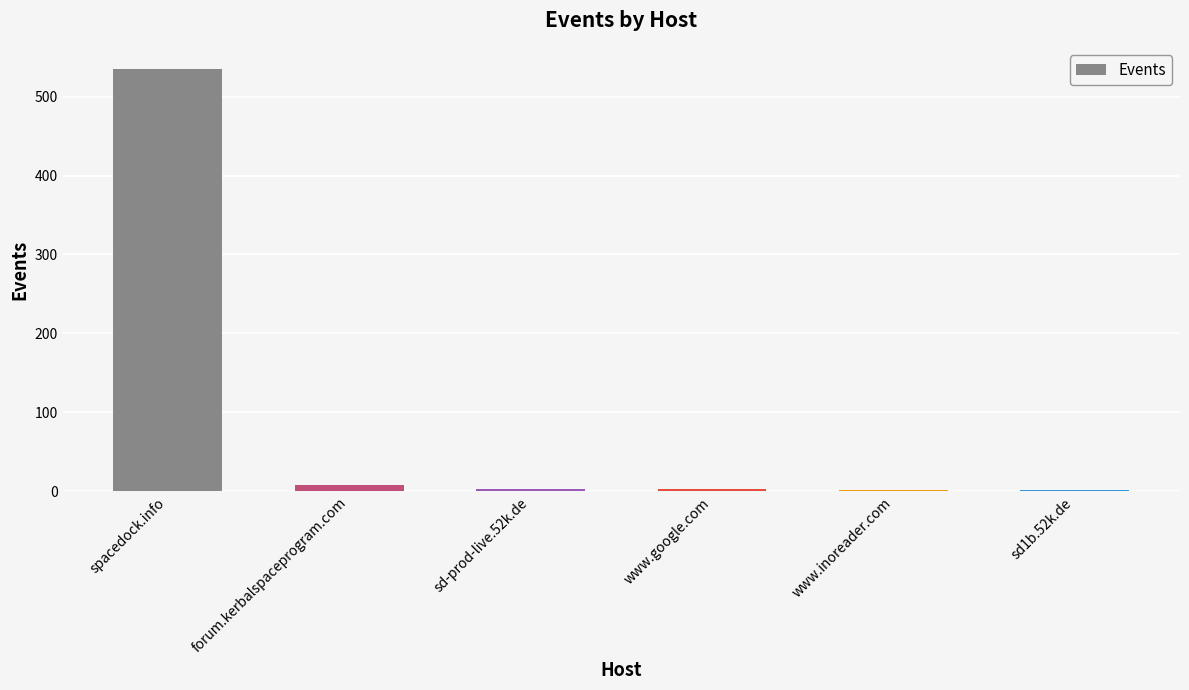

What is the ratio of the value at sd-prod-live.52k.de to the value at forum.kerbalspaceprogram.com?

0.4